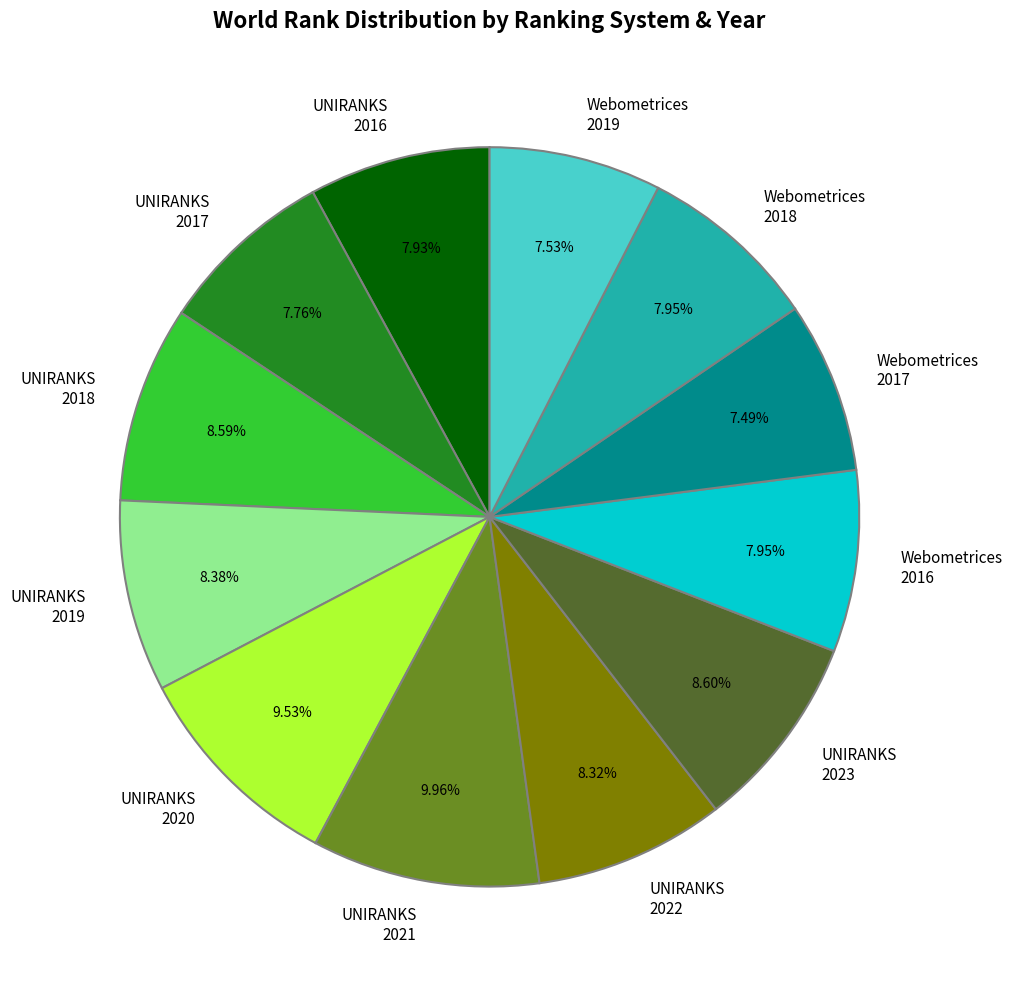

Count the number of slices in the pie.

12